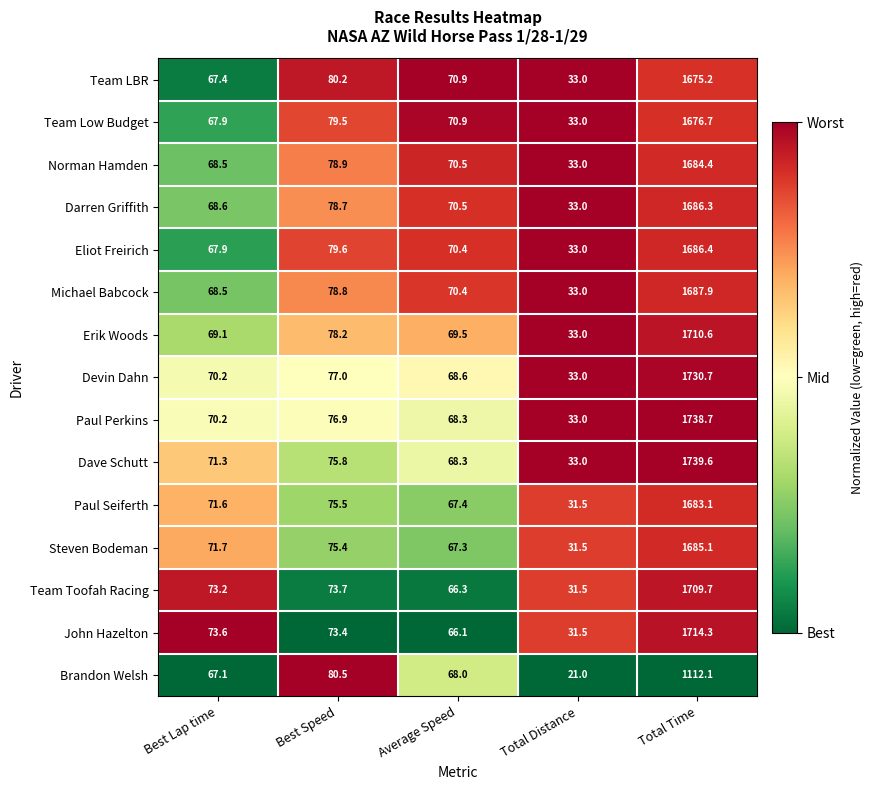

What is the average value of the Team Toofah Racing series?

390.9